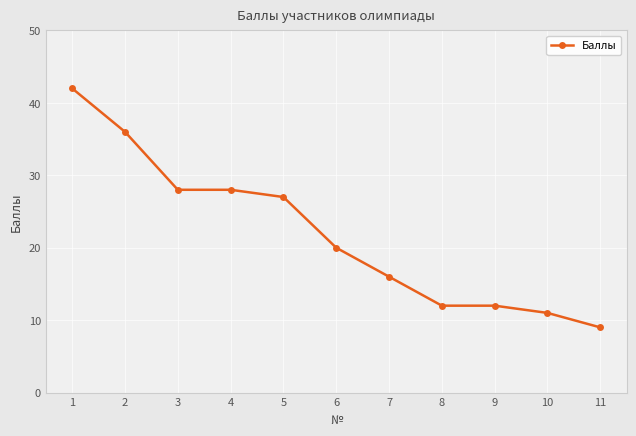

What is the sum of the values at 11 and 10?

20